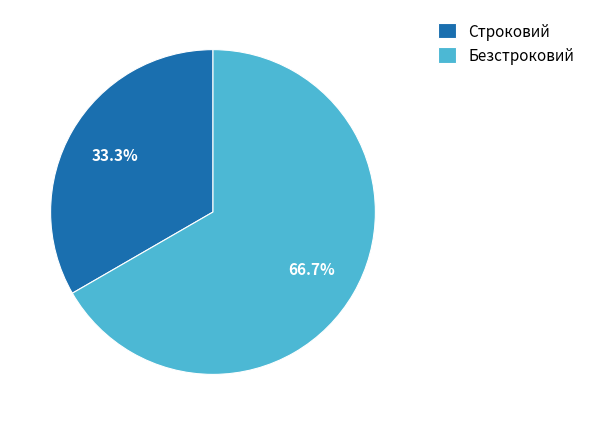

Rank the categories by value from highest to lowest.

Безстроковий, Строковий